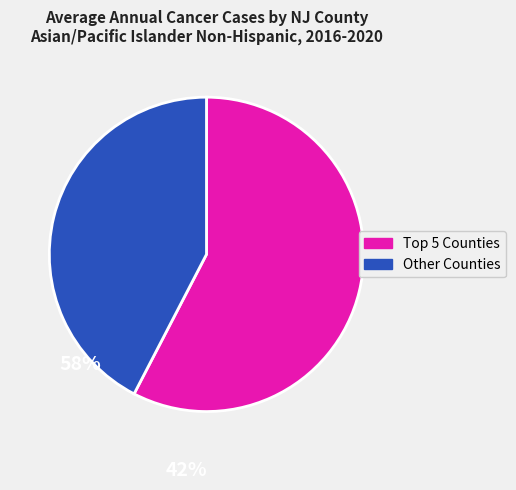

Which slice is the largest?

Top 5 Counties